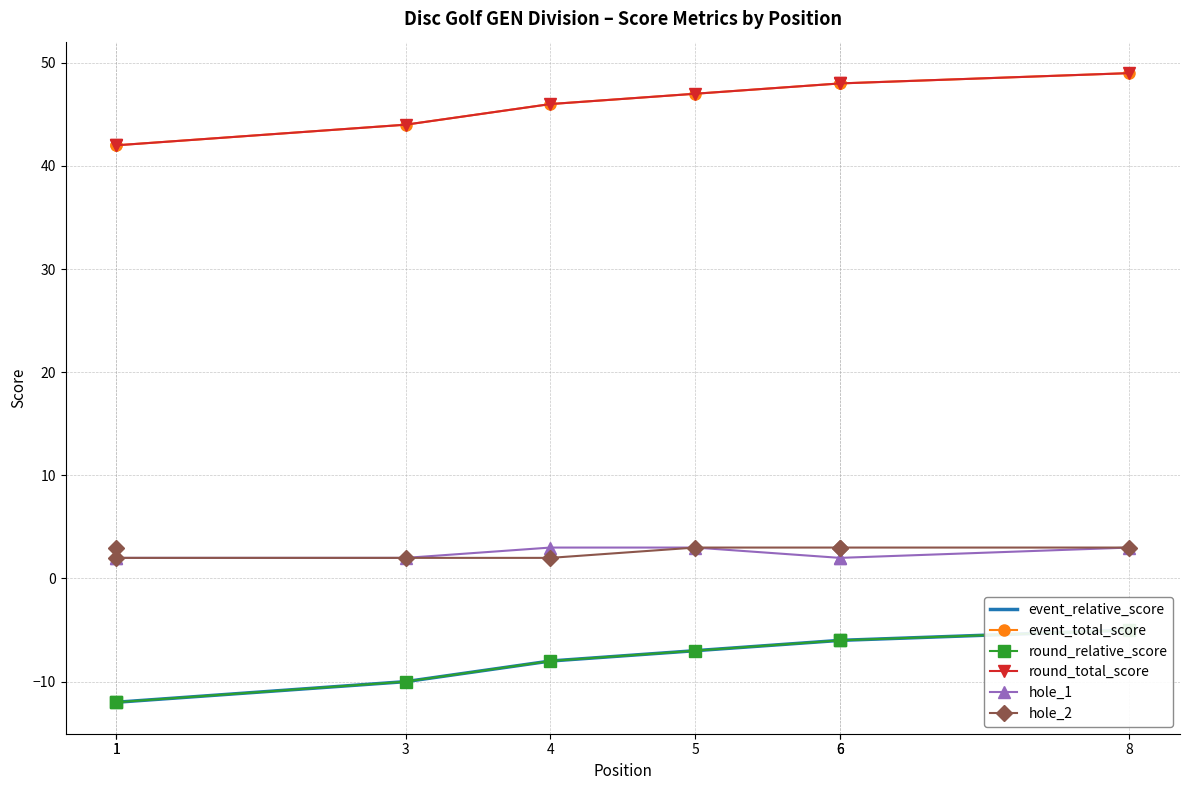

At 6, list the series in order from smallest to largest.

event_relative_score, round_relative_score, hole_1, hole_2, event_total_score, round_total_score